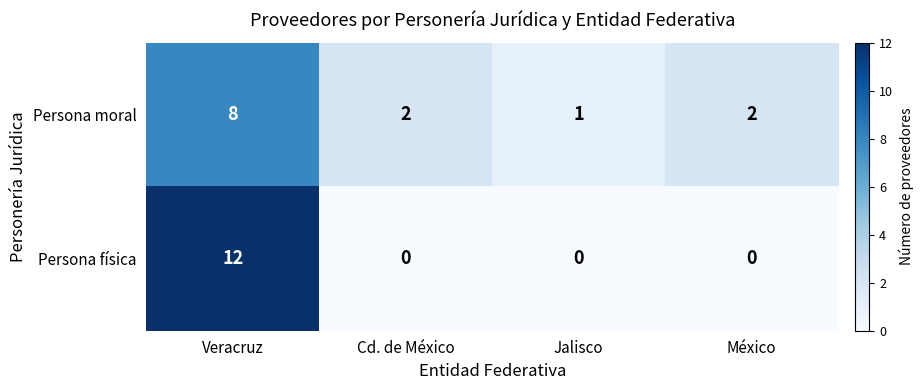

What is the highest value of the Persona moral series?

8